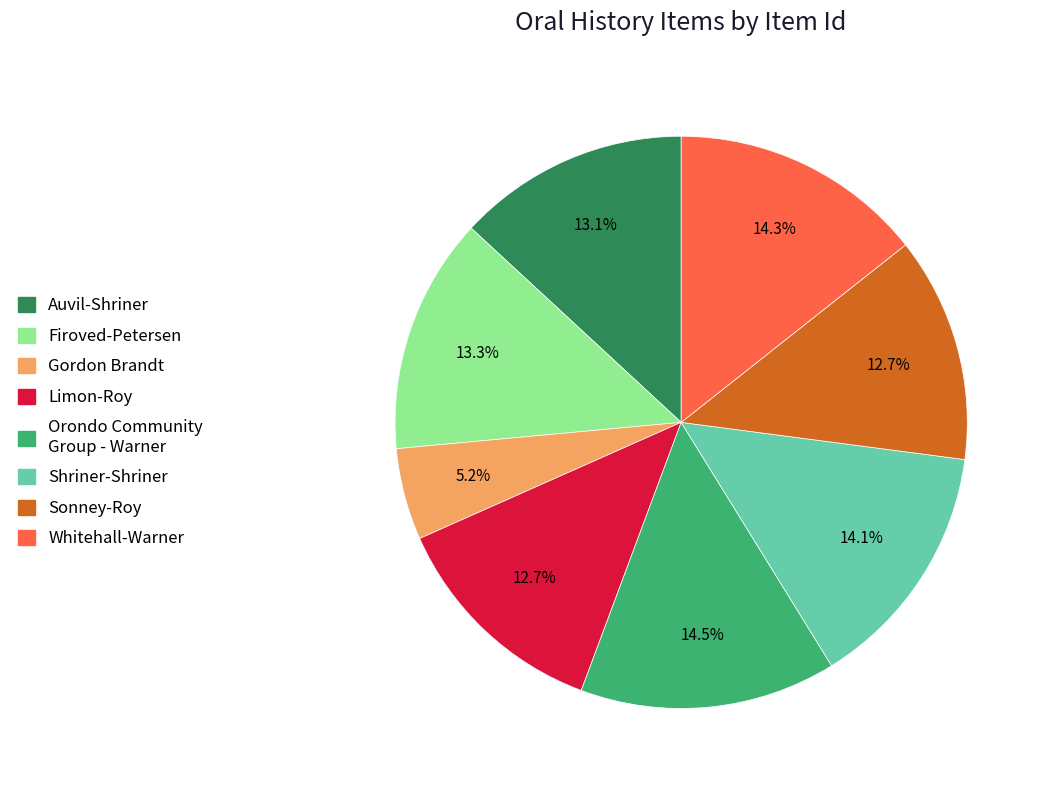

Is there any slice that represents more than half of the pie?

No